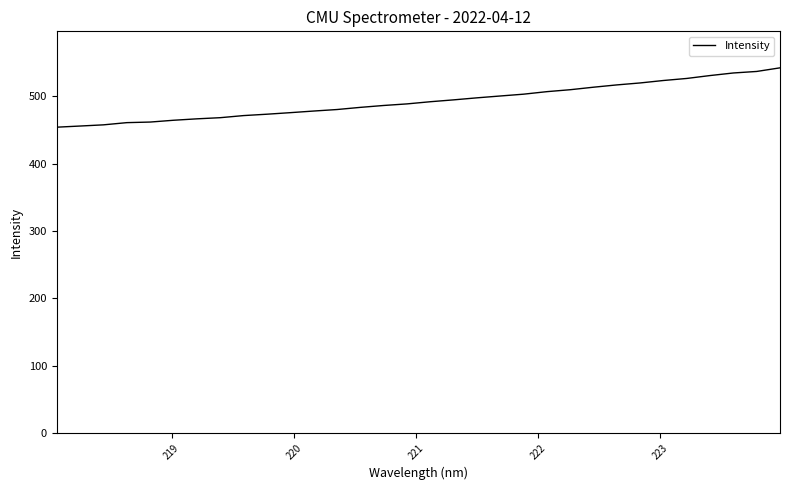

What is the difference between the maximum and minimum values?

88.1